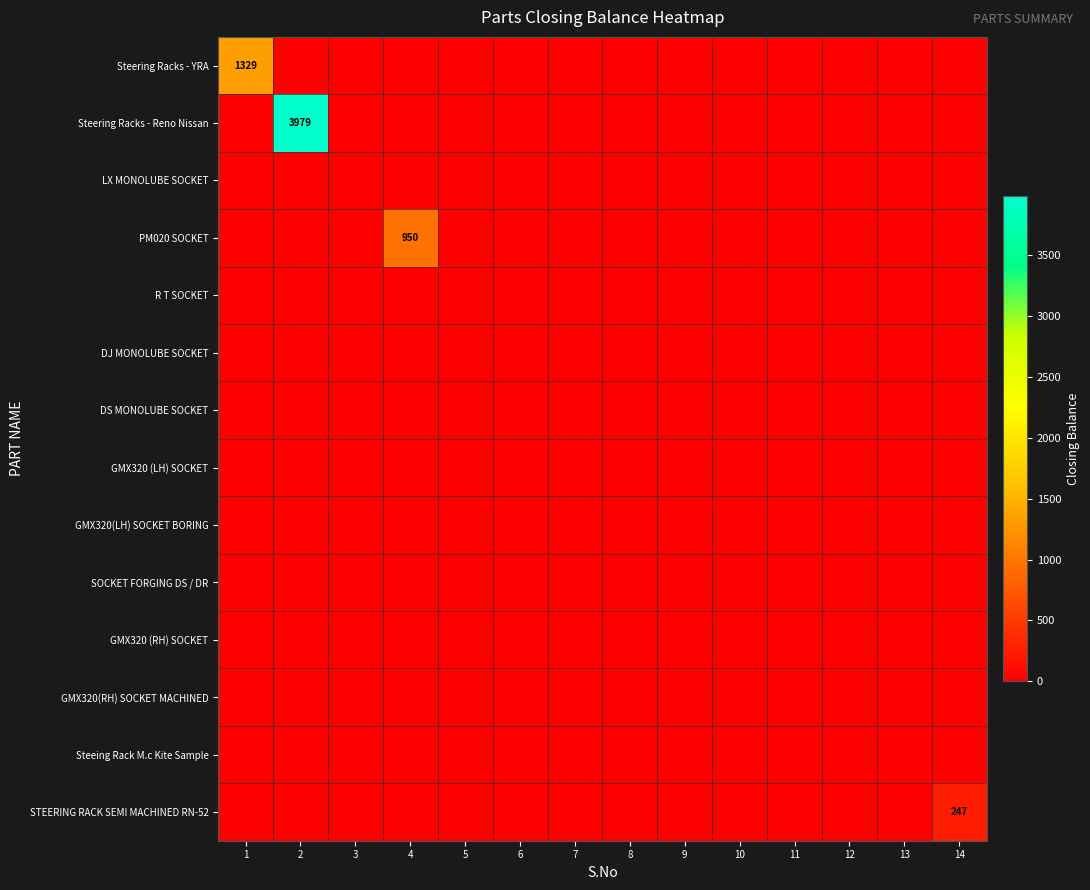

At which category does the chart reach its minimum across all series?

2